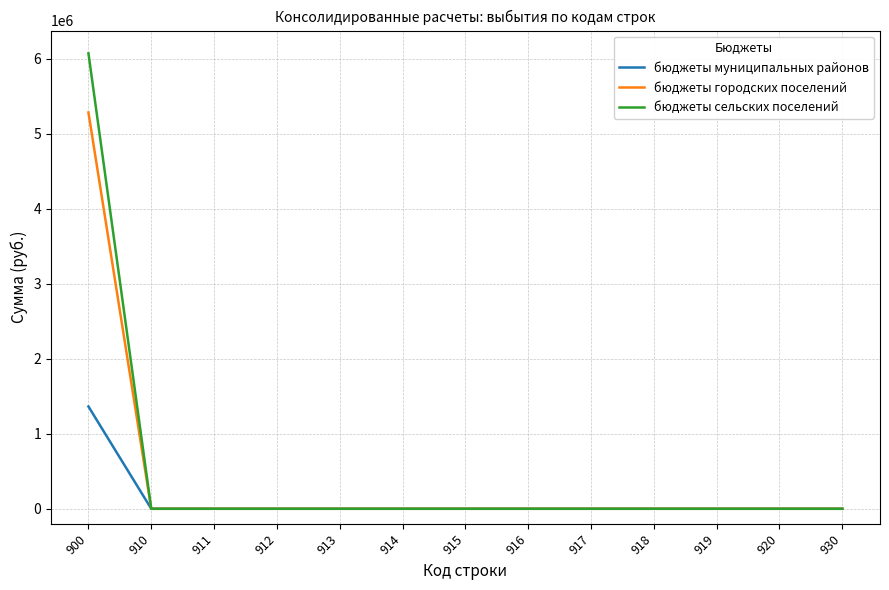

What is the difference between the maximum and minimum values in the бюджеты городских поселений series?

5285160.7